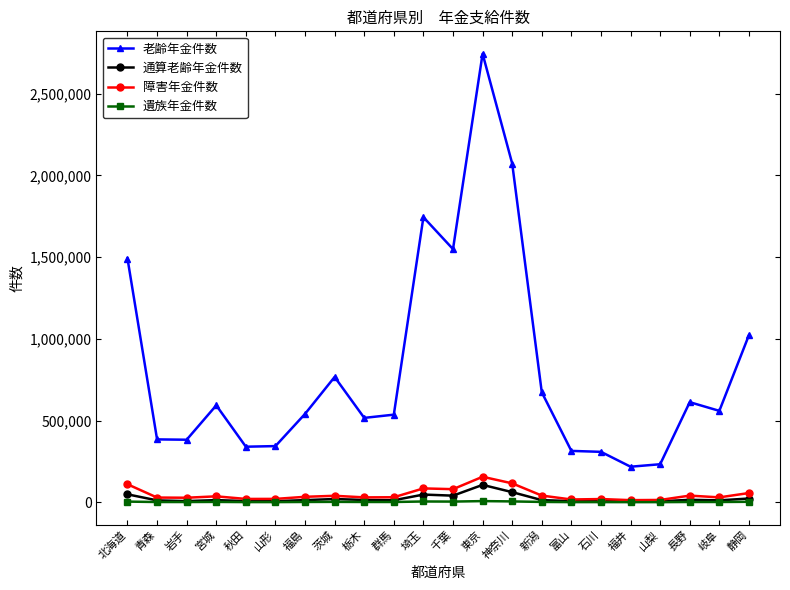

The value of 老齢年金件数 at 福井 is 101068. True or false?

False